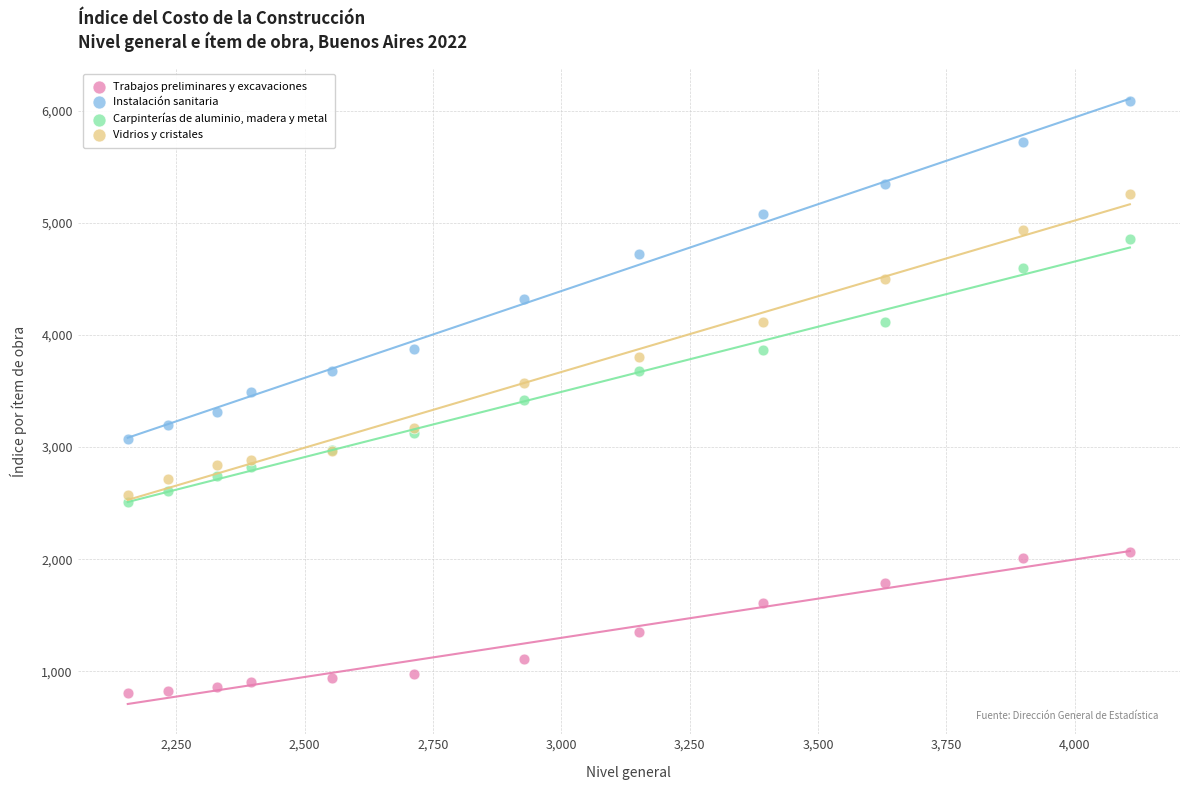

Which series has the largest Y range (max minus min)?

Instalación sanitaria